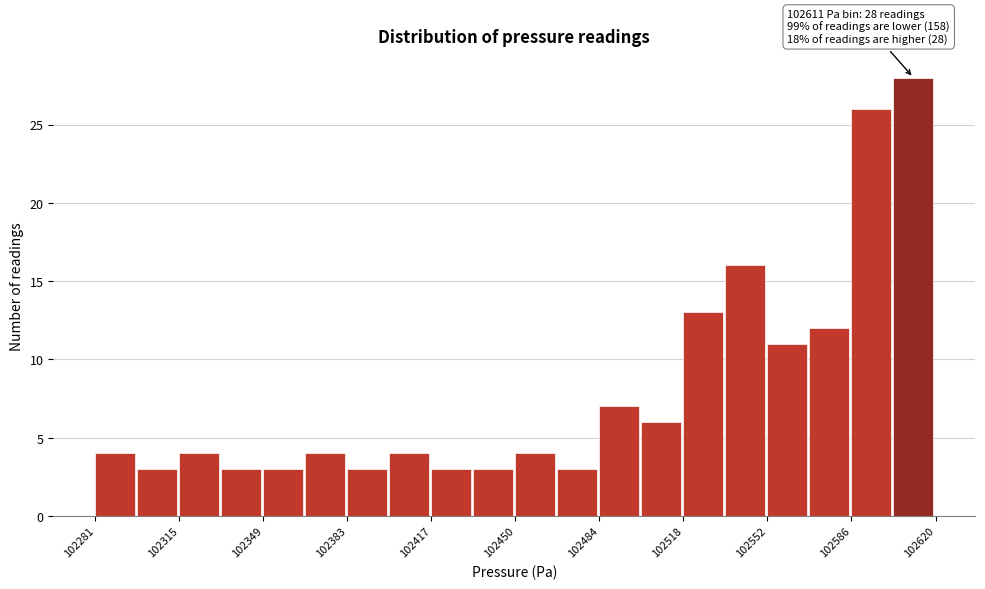

Read against the x-axis, roughly where is the centre of the tallest bar?

102610